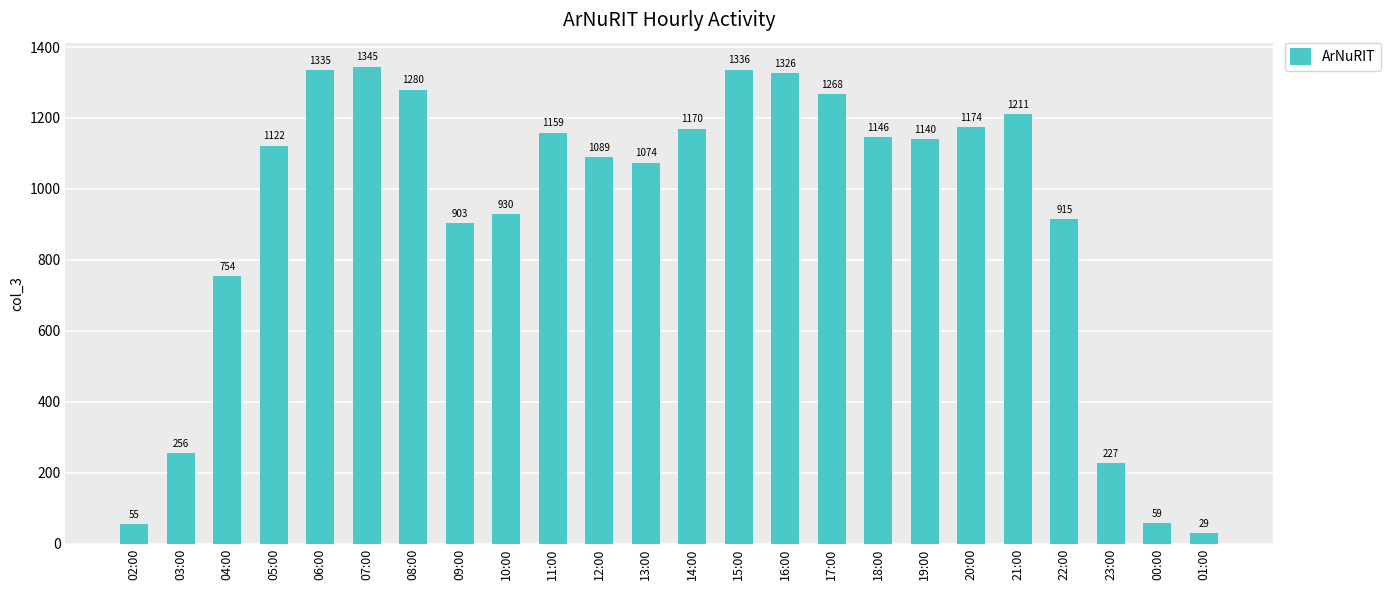

What is the difference between the second highest and second lowest values?

1281